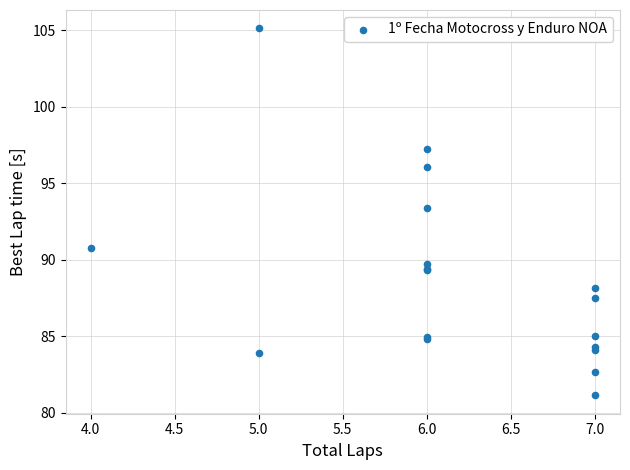

What Y value in the scatter plot is closest to 93?

93.4